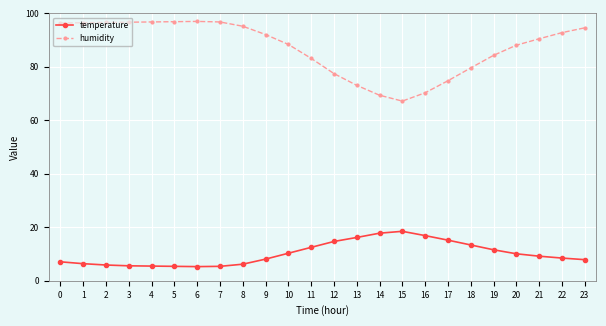

True or false: humidity has more than 0 interior local peaks.

True